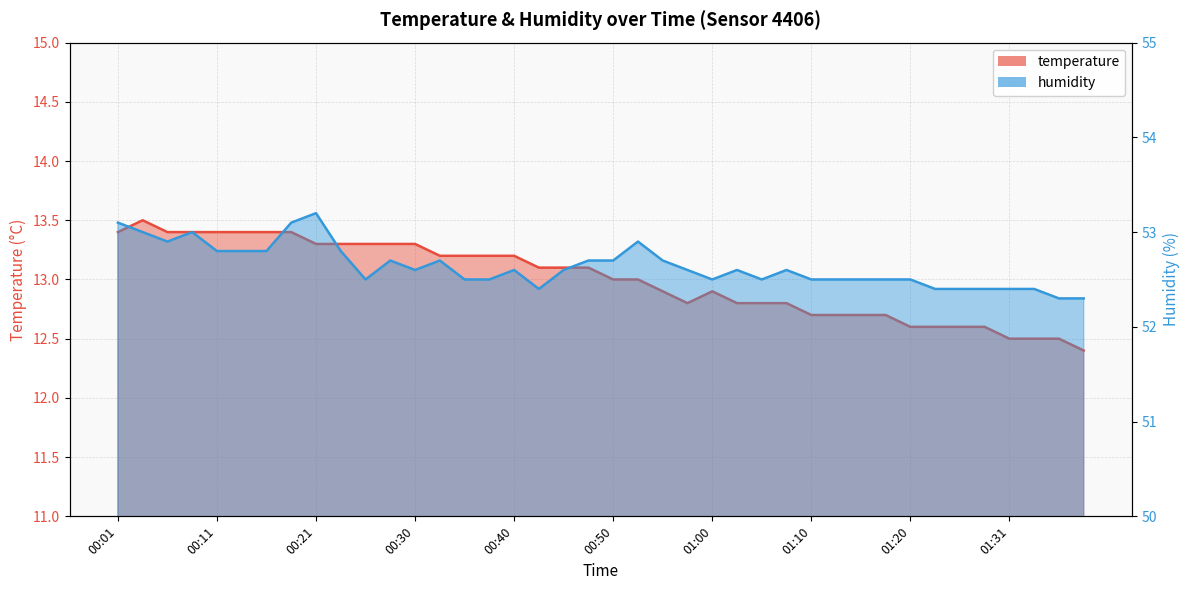

True or false: humidity and temperature cross at least once.

False